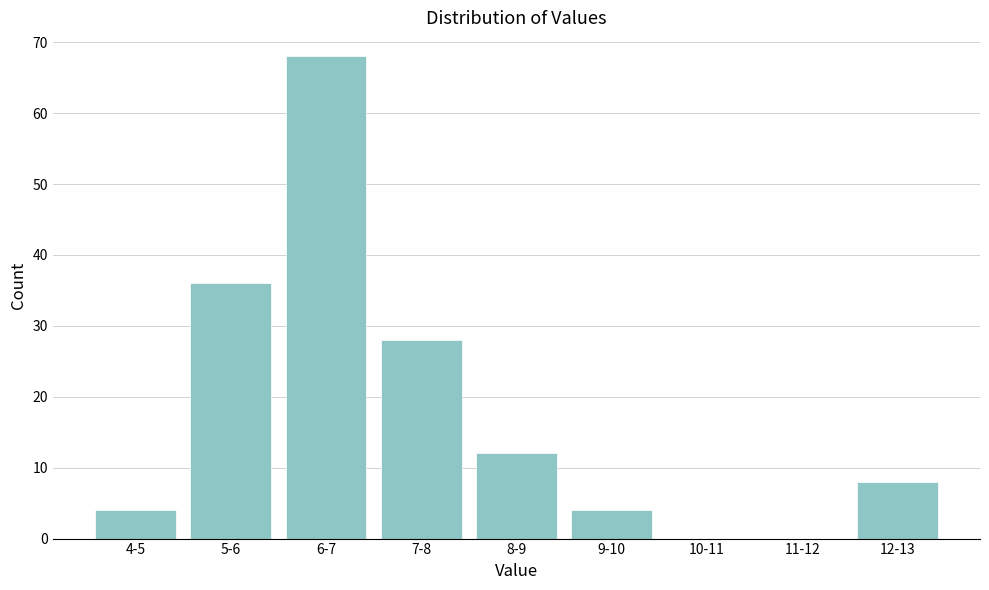

Reading left to right, what are all the values shown in this chart?

4-5=4	5-6=36	6-7=68	7-8=28	8-9=12	9-10=4	10-11=0	11-12=0	12-13=8